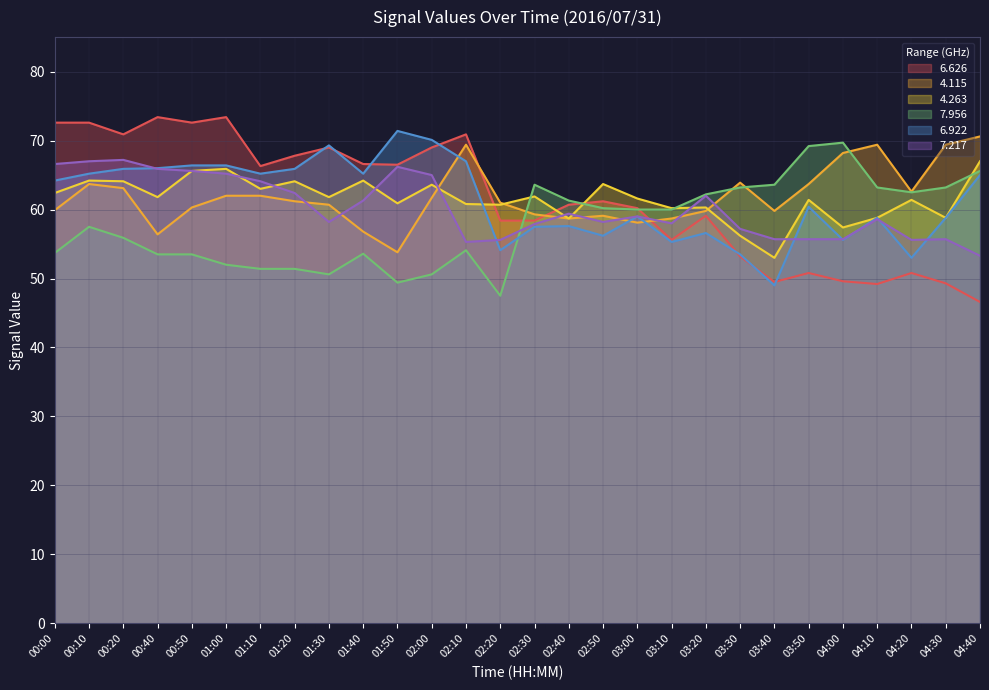

How many data points in   7.217 are above 59?

13